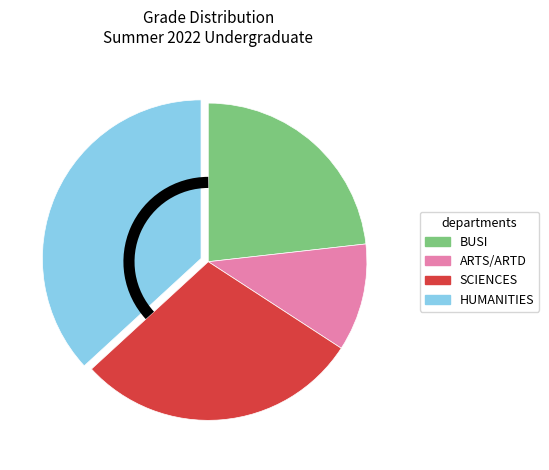

Which slice is the largest?

HUMANITIES